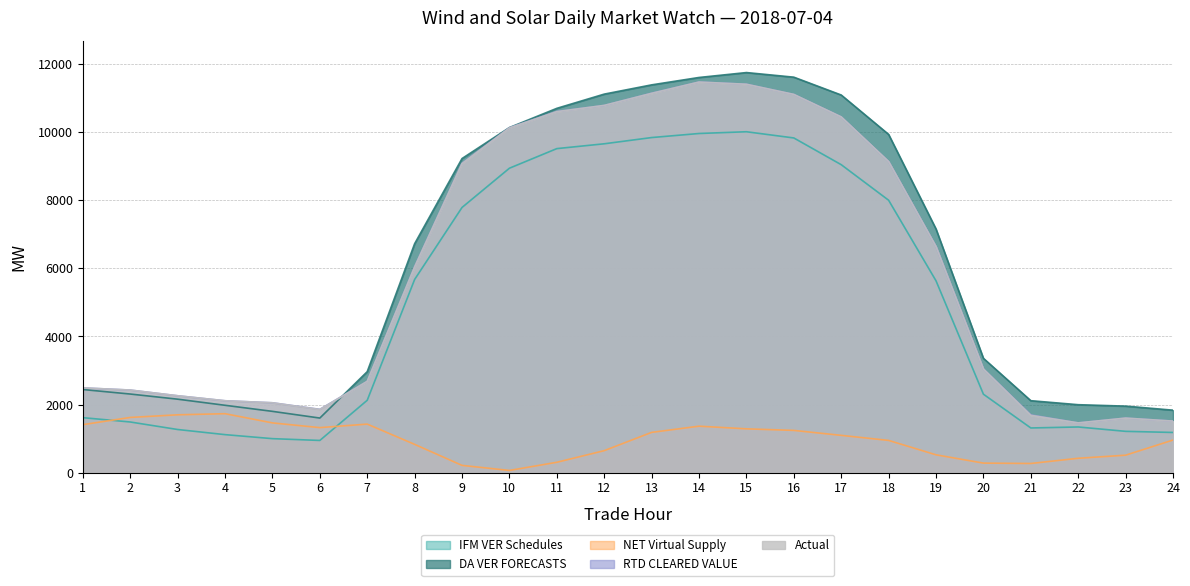

Is it true that Actual equals 19222.5 at 16?

False